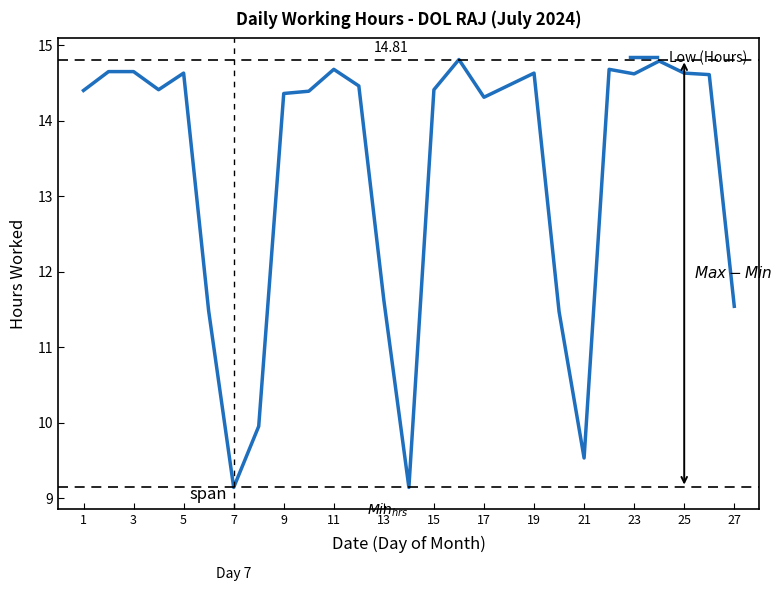

What is the sum of all values?

360.5